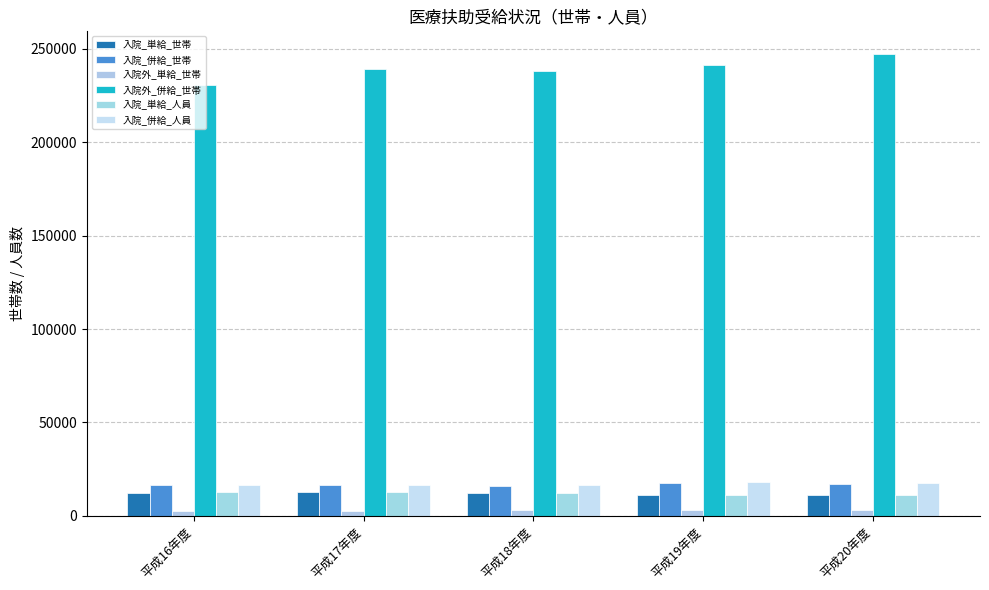

Which series changed the most between 平成18年度 and 平成19年度?

入院外_併給_世帯